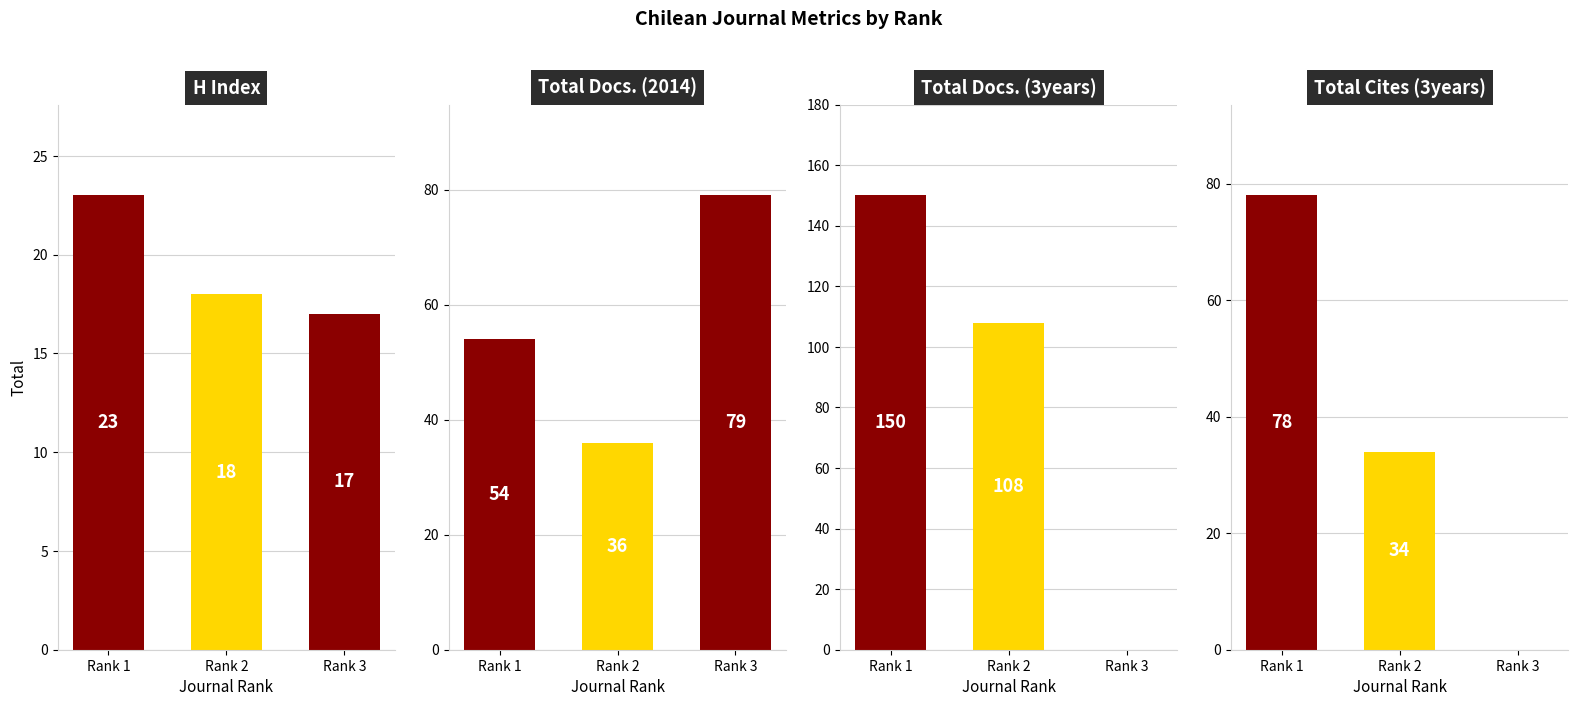

Between Rank 3 and Rank 2, which is larger?

Rank 2